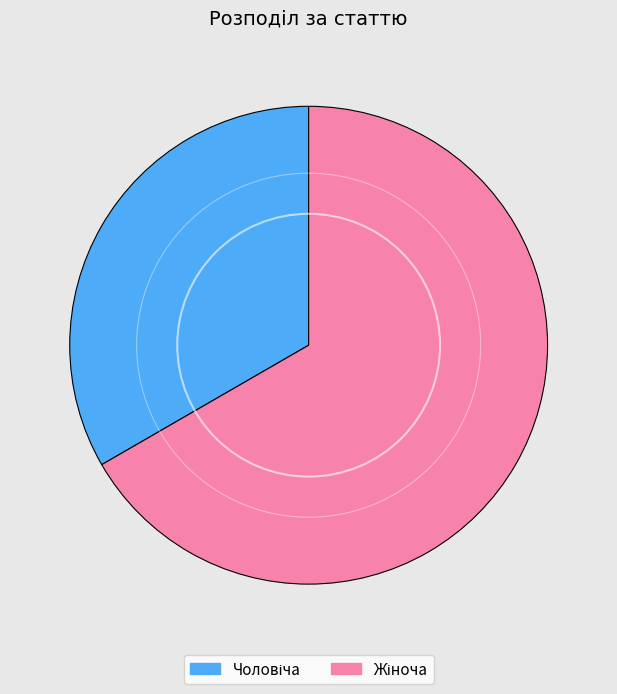

Is there any slice that represents more than half of the pie?

Yes